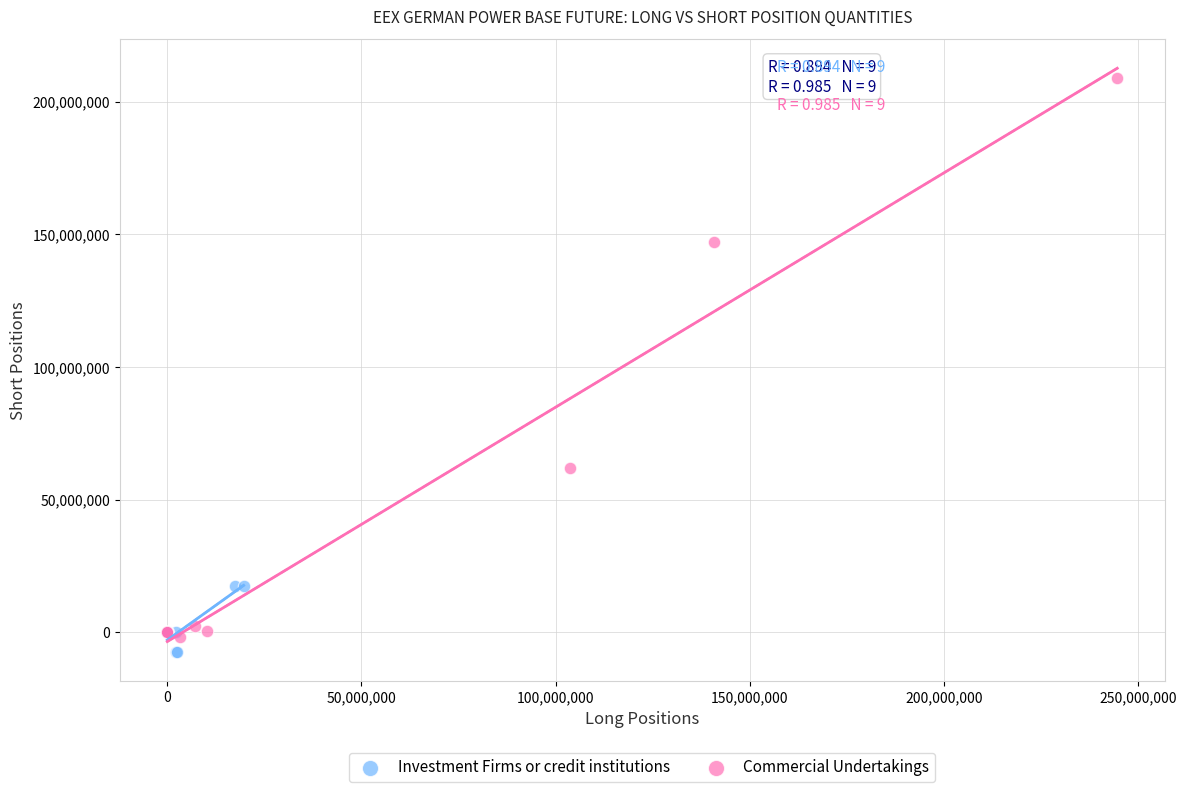

Which series has the largest Y range (max minus min)?

Commercial Undertakings